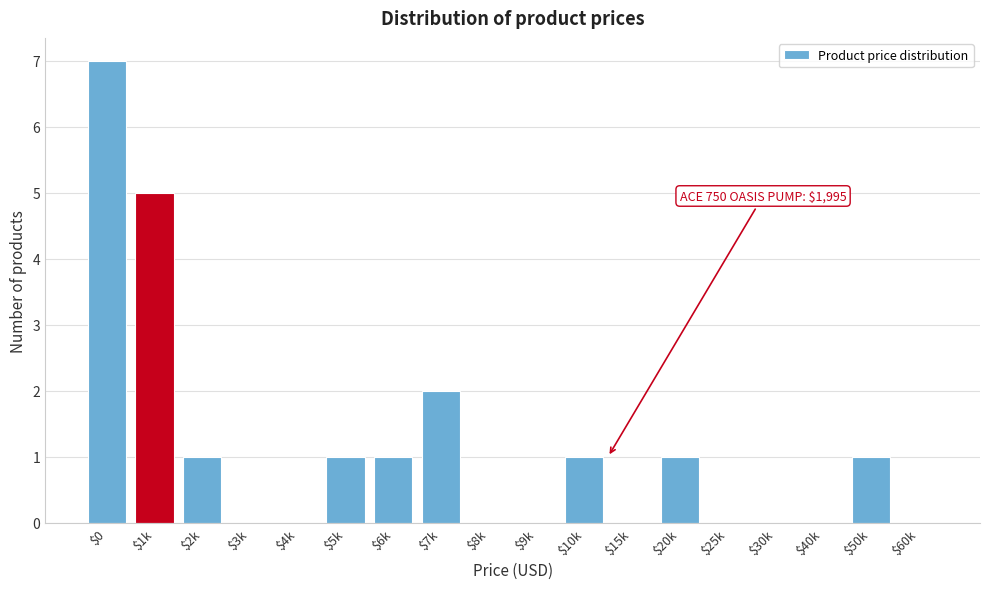

What is the sum of all values?

20